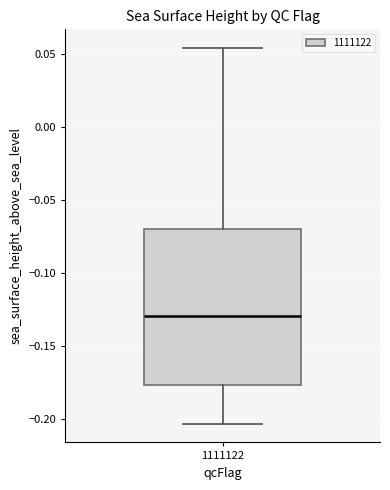

Where does the upper whisker of the box at x = 1111122 end on the y-axis? The values are not printed on the chart, so give them approximately, as read against the axis.

0.055